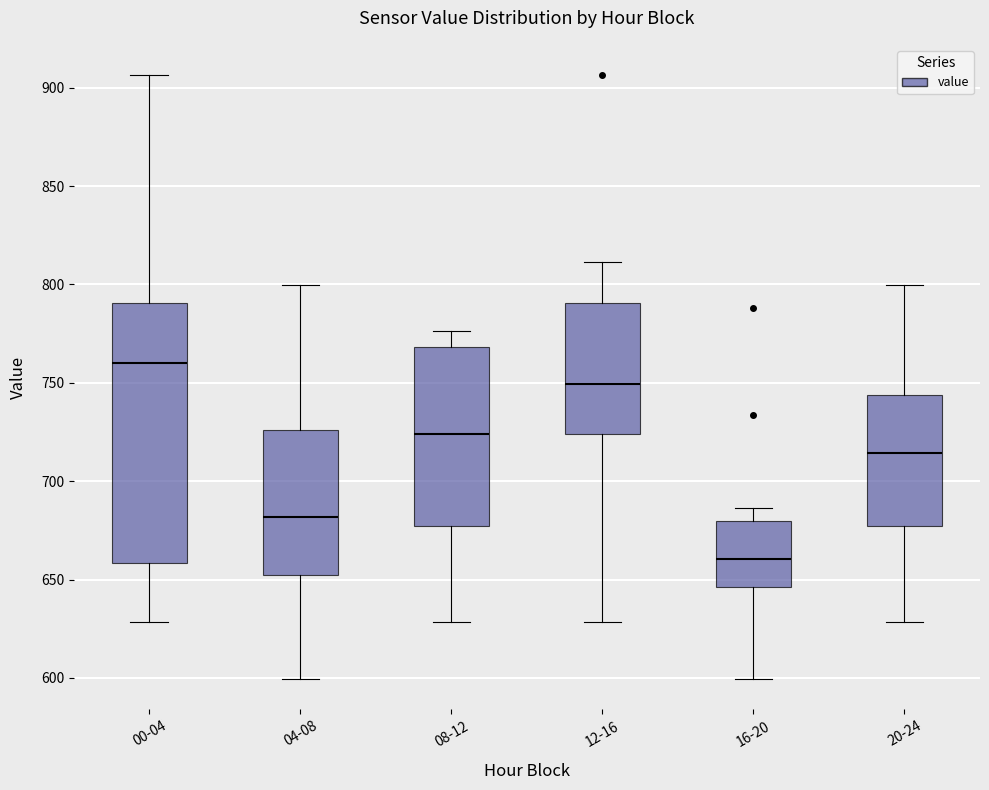

Reading left to right, transcribe this box plot: for each box, give where its median line is, the range the box spans, and where its two whiskers end, as read against the y-axis. The values are not printed on the chart, so give them approximately, as read against the axis.

00-04: median 760, box 660 to 790, whiskers 630 to 905
04-08: median 680, box 650 to 725, whiskers 600 to 800
08-12: median 725, box 675 to 770, whiskers 630 to 775
12-16: median 750, box 725 to 790, whiskers 630 to 810
16-20: median 660, box 645 to 680, whiskers 600 to 685
20-24: median 715, box 675 to 745, whiskers 630 to 800